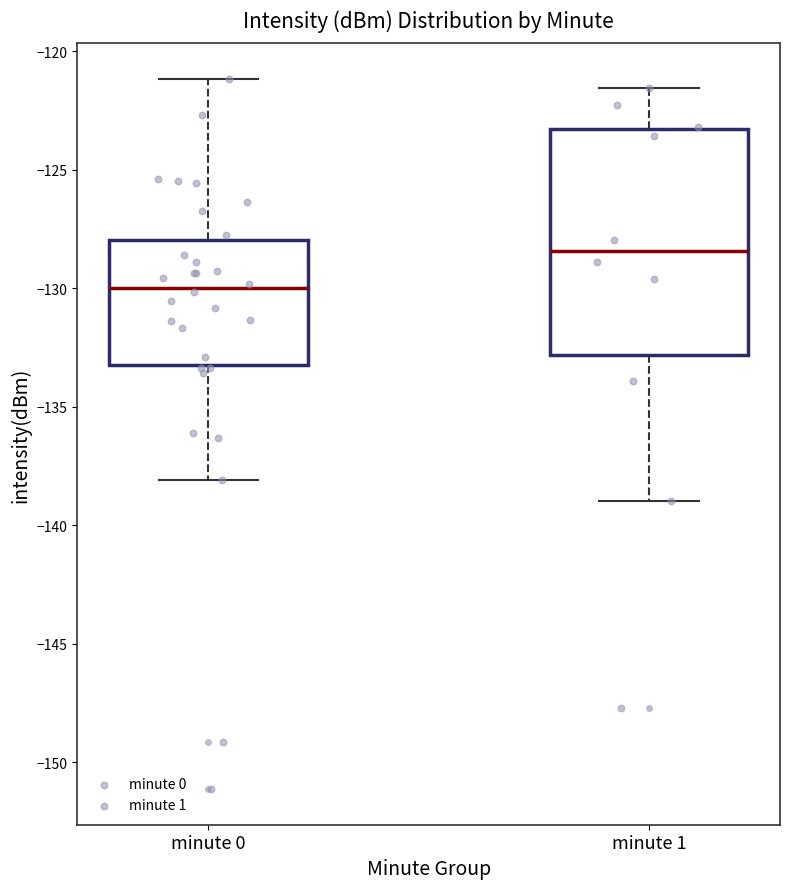

Reading left to right, read every box against the y-axis: the position of its median line, the range the box covers, and the ends of its whiskers. The values are not printed on the chart, so give them approximately, as read against the axis.

minute 0: median -130.0, box -133.0 to -128.0, whiskers -138.0 to -121.0
minute 1: median -128.5, box -133.0 to -123.5, whiskers -139.0 to -121.5